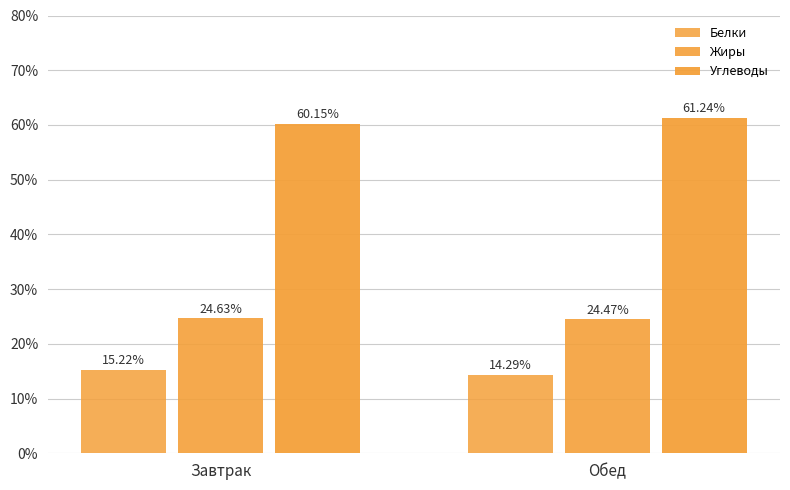

Reading left to right, extract all data points from this chart.

Белки: 15.2	14.3
Жиры: 24.6	24.5
Углеводы: 60.1	61.2